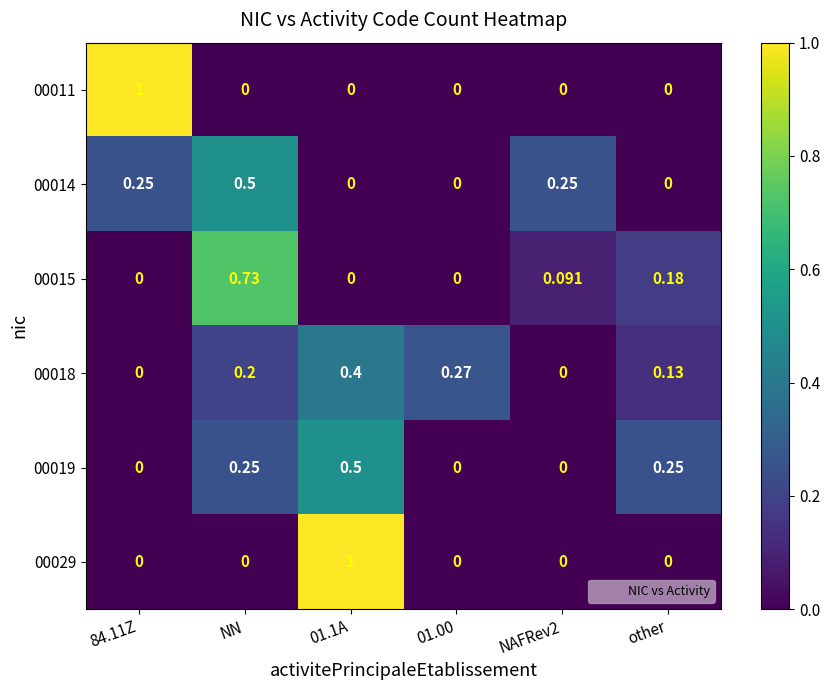

Is the value of 00015 at NN greater than the value of 00029 at NAFRev2?

Yes